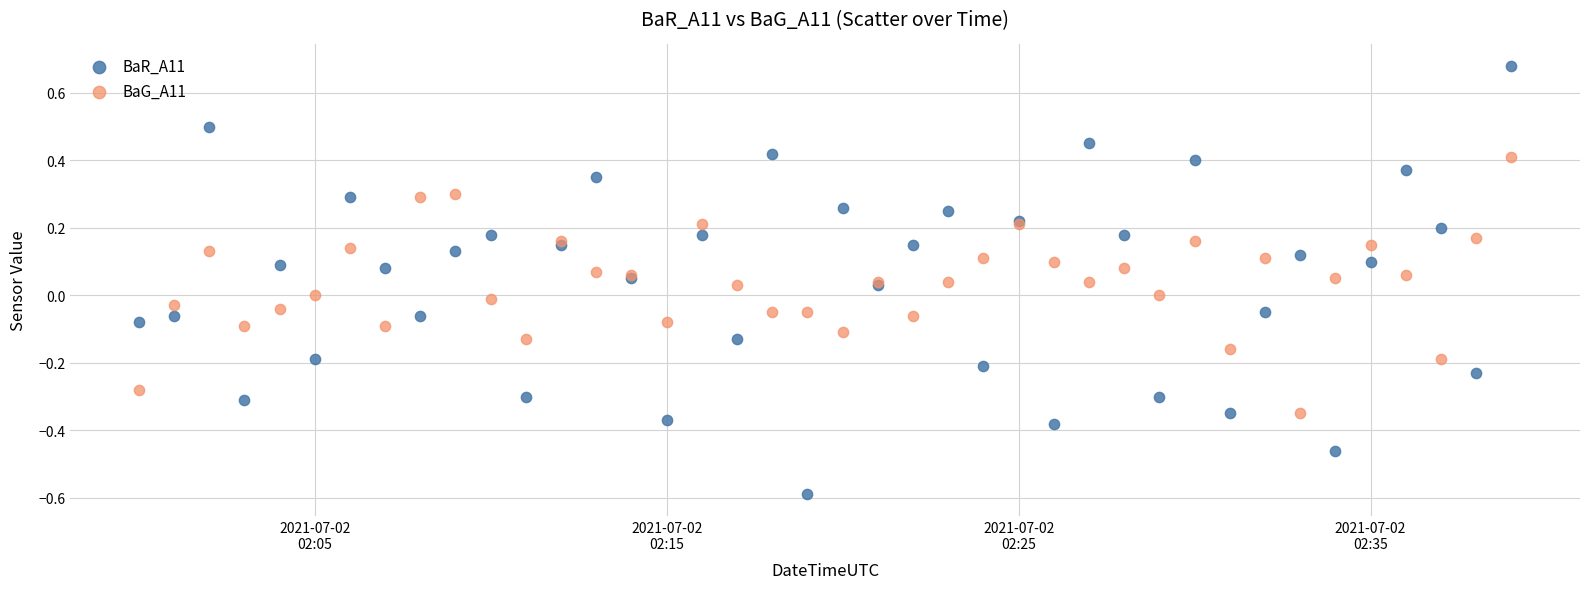

Which series contains the highest Y value?

BaR_A11